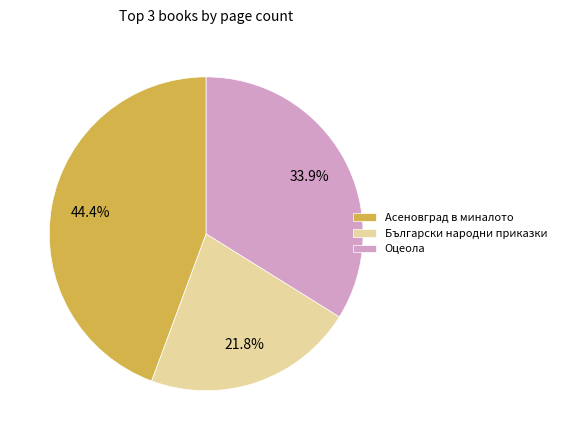

Does Оцеола account for over 50% of the chart?

No